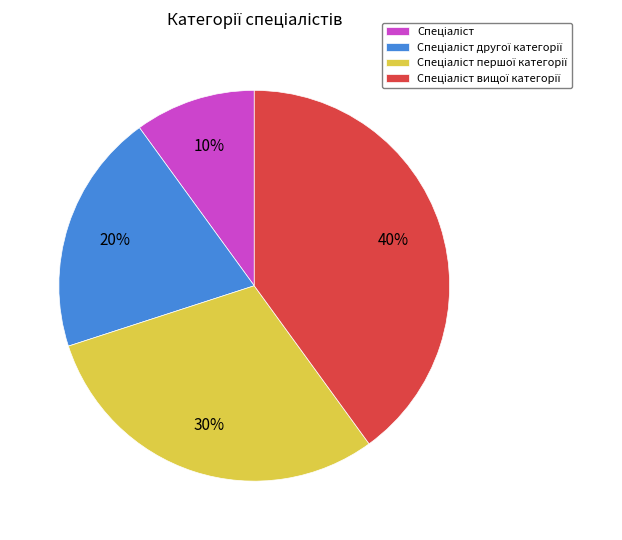

How many segments does this pie chart have?

4